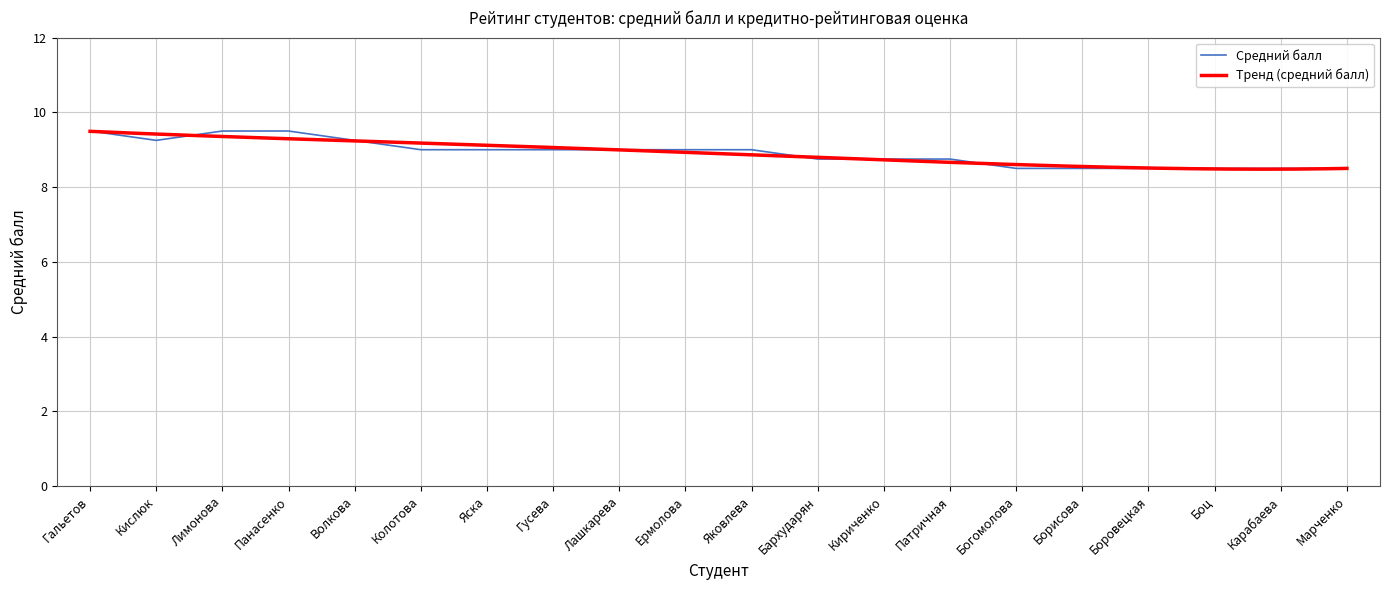

True or false: Средний балл has a value of 8.5 at Карабаева.

True